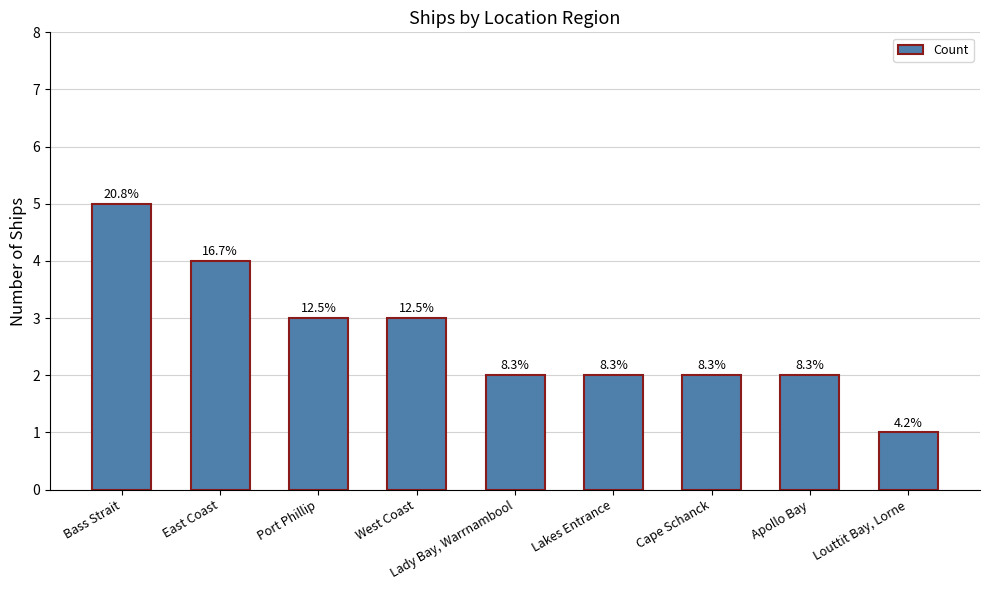

True or false: the data shows 1 at Apollo Bay.

False